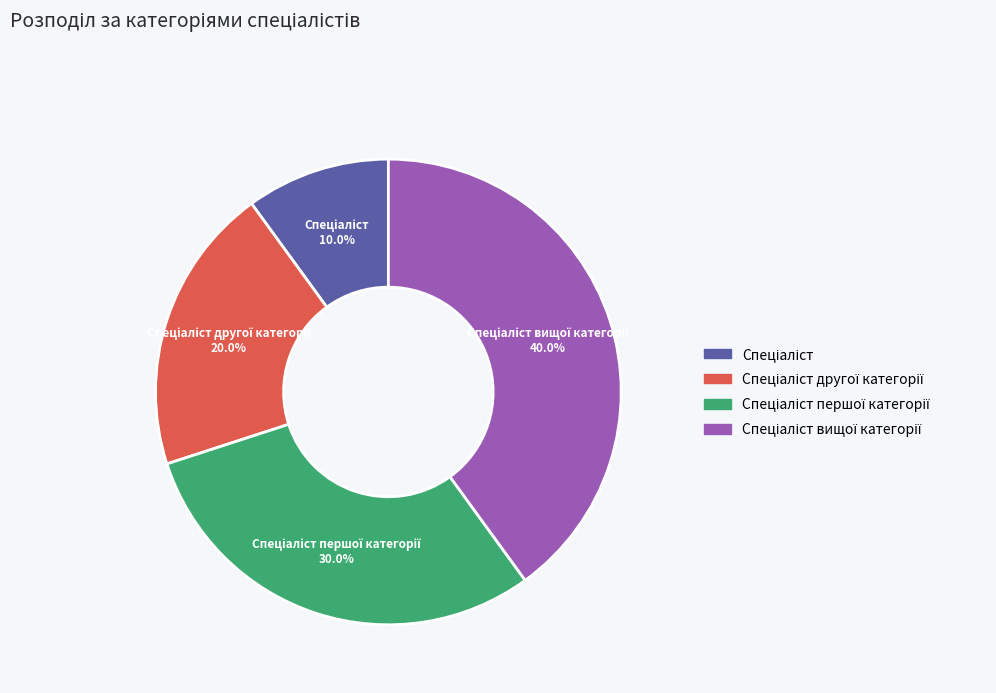

Does any single category account for the majority?

No